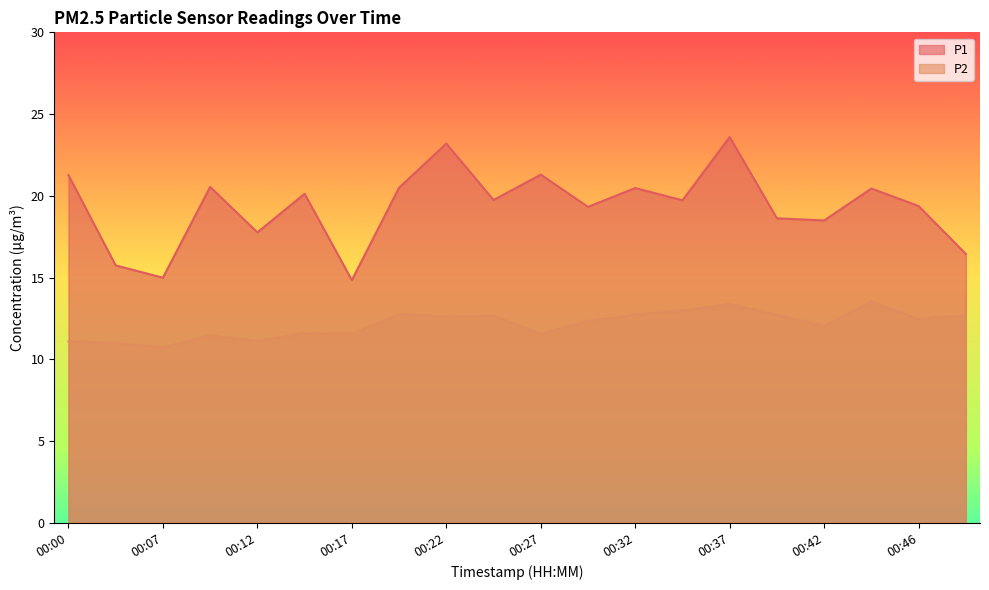

Rank the series at 00:17 from highest to lowest value.

P1, P2